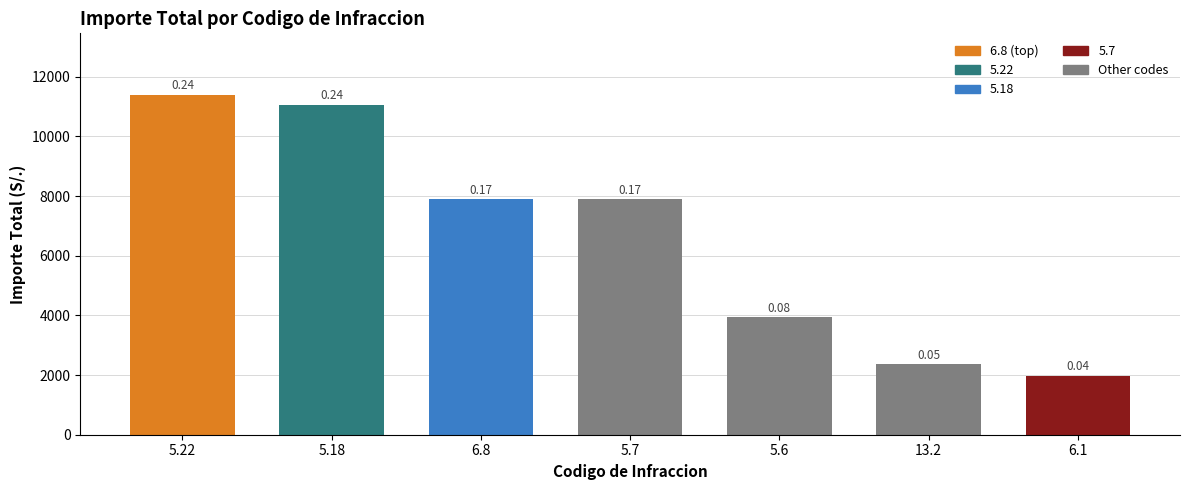

Read the value at 6.1, to the nearest 50.

2000